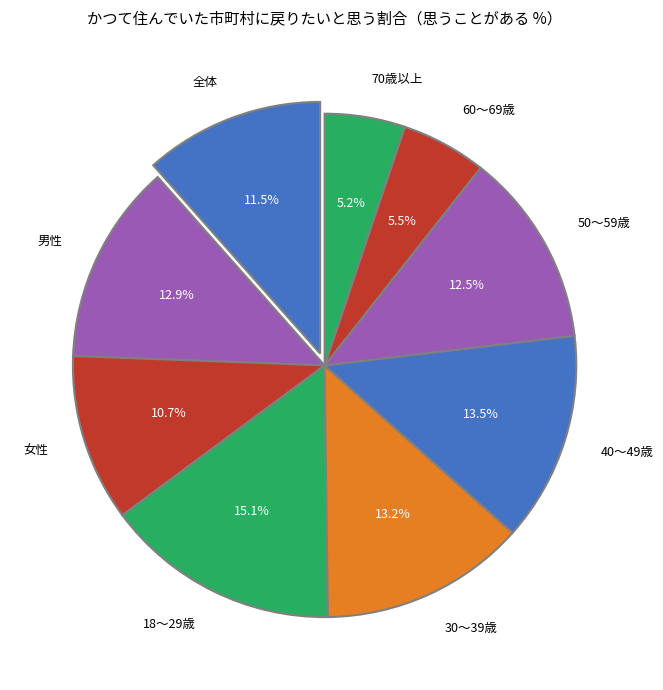

Combined, what portion of the pie is 40～49歳 and 30～39歳?

26.7%